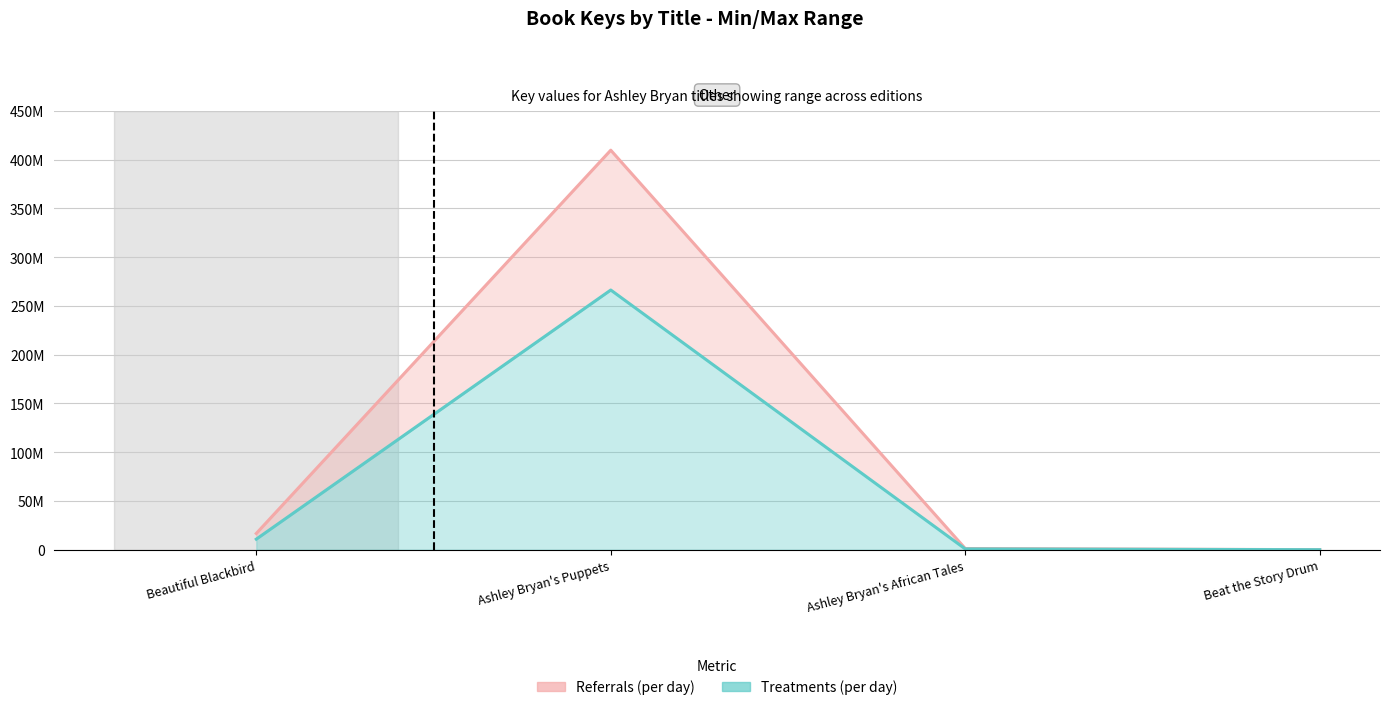

True or false: Treatments (per day) and Referrals (per day) cross at least once.

False